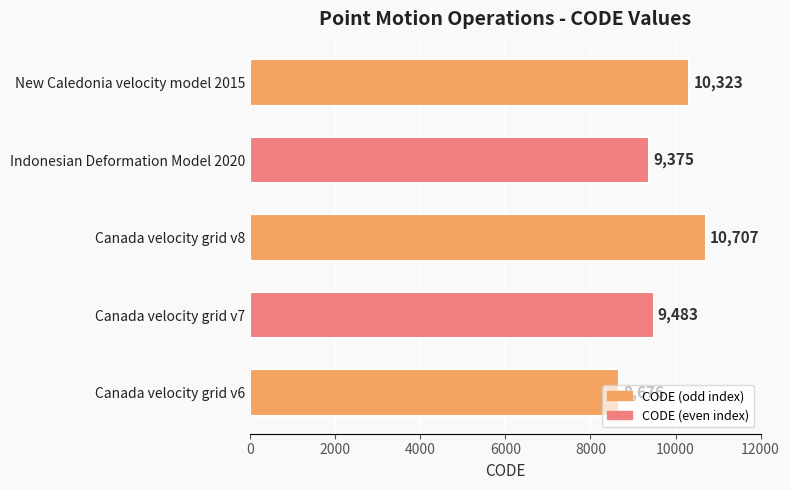

Does the chart contain stacked bars?

No